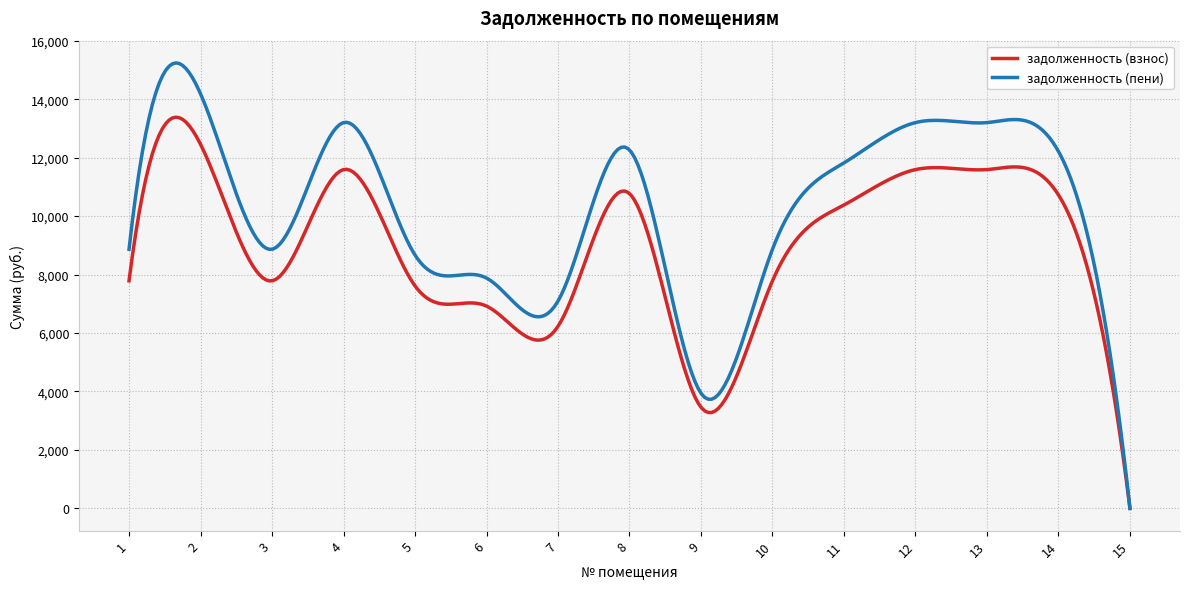

Rank the series by their average value, from lowest to highest.

задолженность (взнос), задолженность (пени)